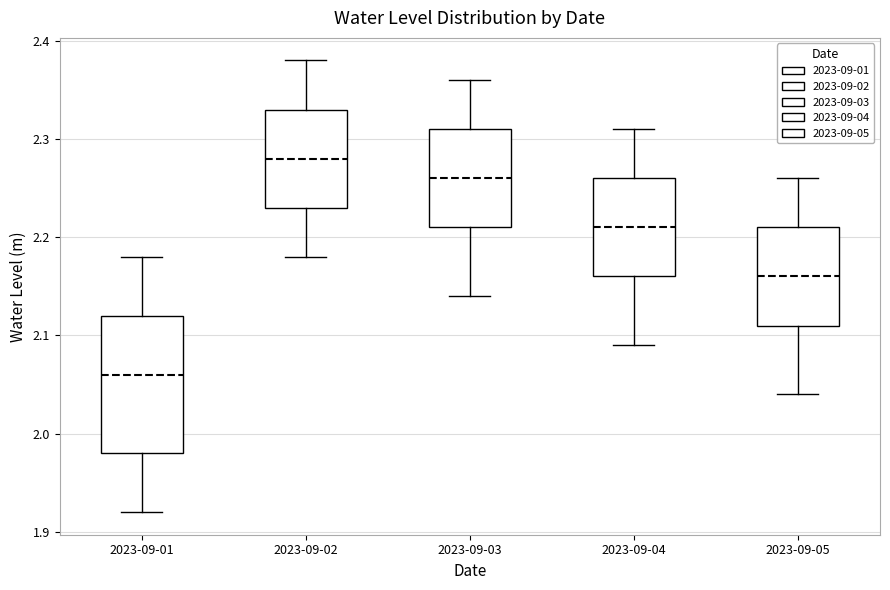

Which box has the lowest median line?

2023-09-01